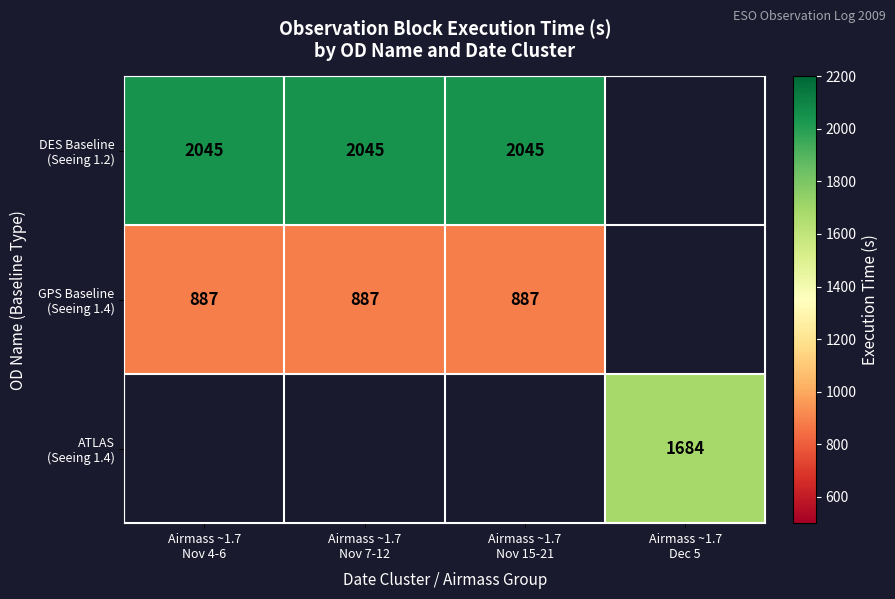

Rank the categories by GPS Baseline (Seeing 1.4) value from highest to lowest.

Airmass ~1.7 Nov 4-6, Airmass ~1.7 Nov 7-12, Airmass ~1.7 Nov 15-21, Airmass ~1.7 Dec 5